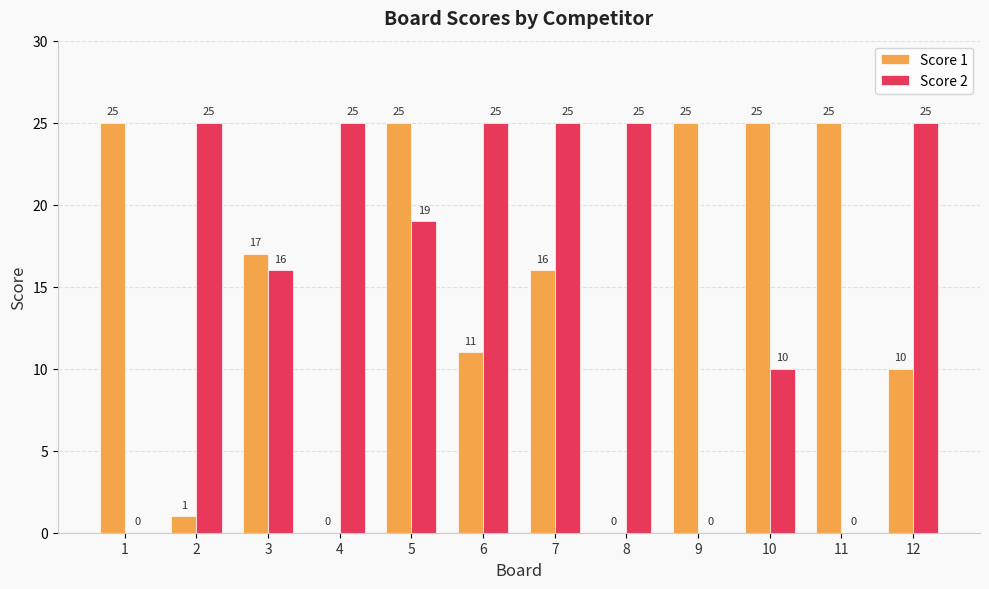

The value of Score 1 at 10 is 25. True or false?

True